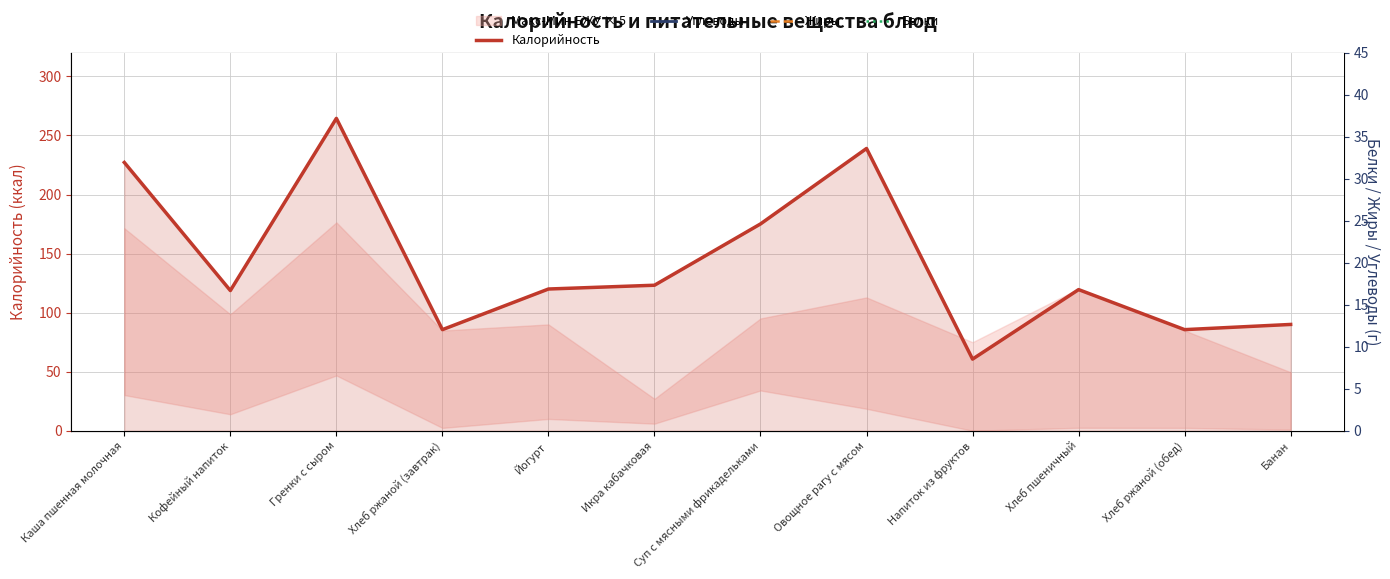

What is the sum of the Белки values at Напиток из фруктов and Гренки с сыром?

9.5